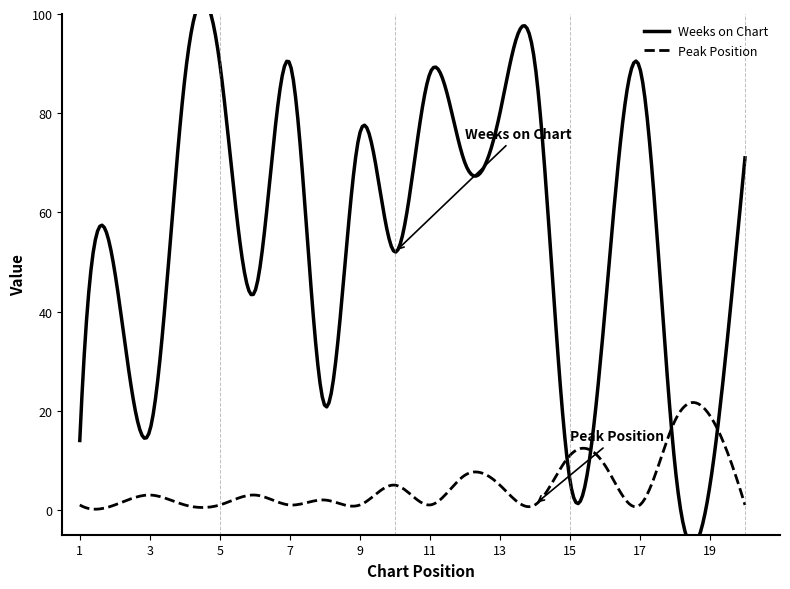

Reading left to right, what are all the values shown in this chart?

Weeks on Chart: 14	48	16	87	90	44	90	21	76	52	88	70	80	90	6	40	89	9	5	71
Peak Position: 1	1	3	1	1	3	1	2	1	5	1	7	5	1	11	9	1	18	19	1